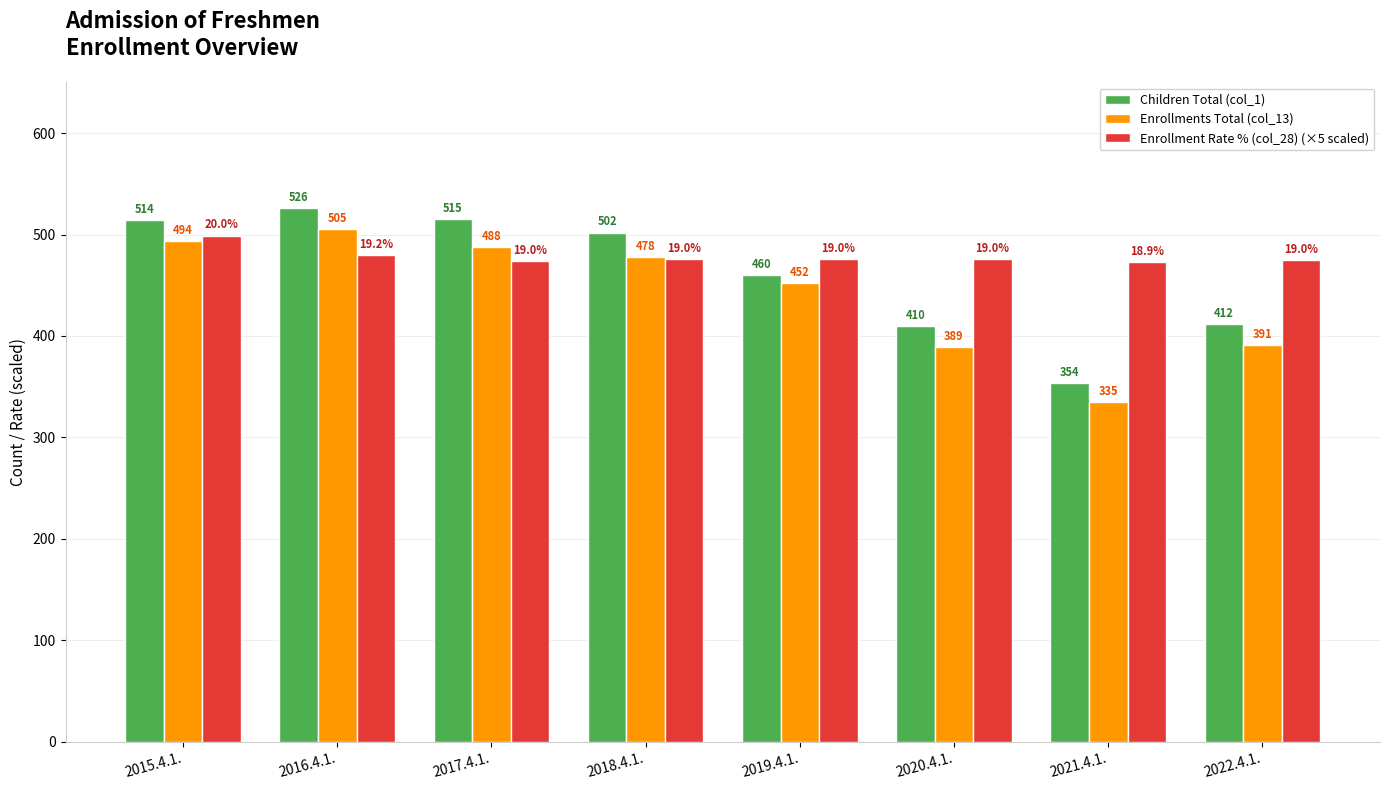

What are all the series names shown in the legend?

Children Total (col_1), Enrollments Total (col_13), Enrollment Rate % (col_28) (×5 scaled)